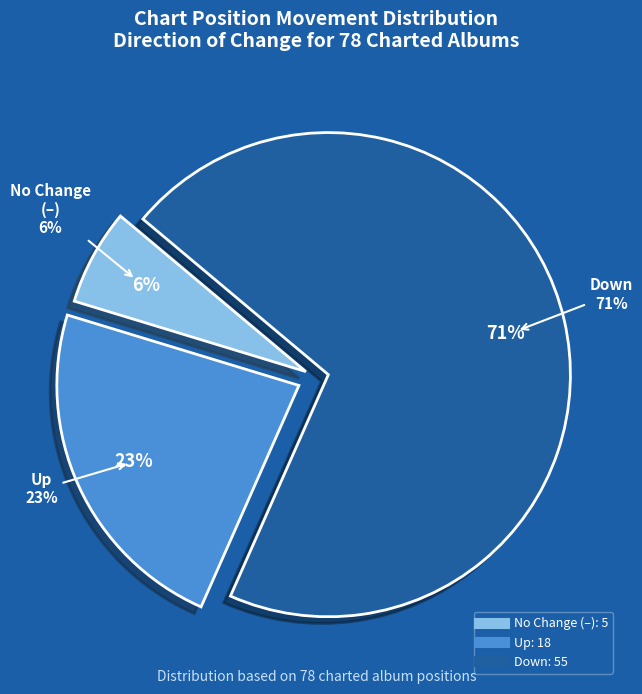

How many segments does this pie chart have?

3